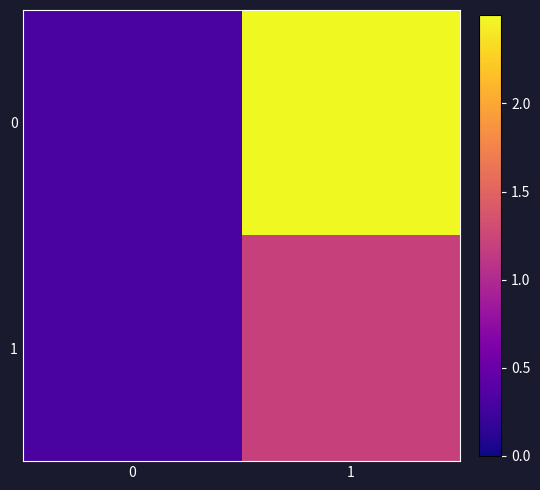

Reading left to right, what are all the values shown in this chart?

0: 0=0.3	1=2.5
1: 0=0.3	1=1.2